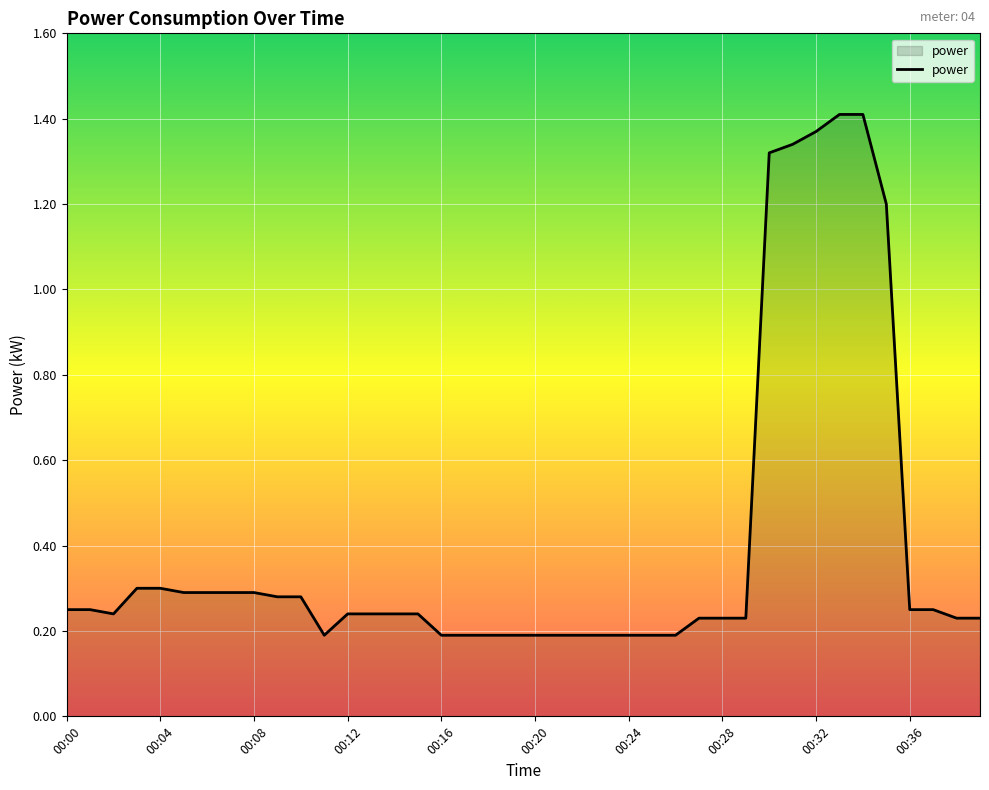

What is the difference between the maximum and minimum values?

1.2